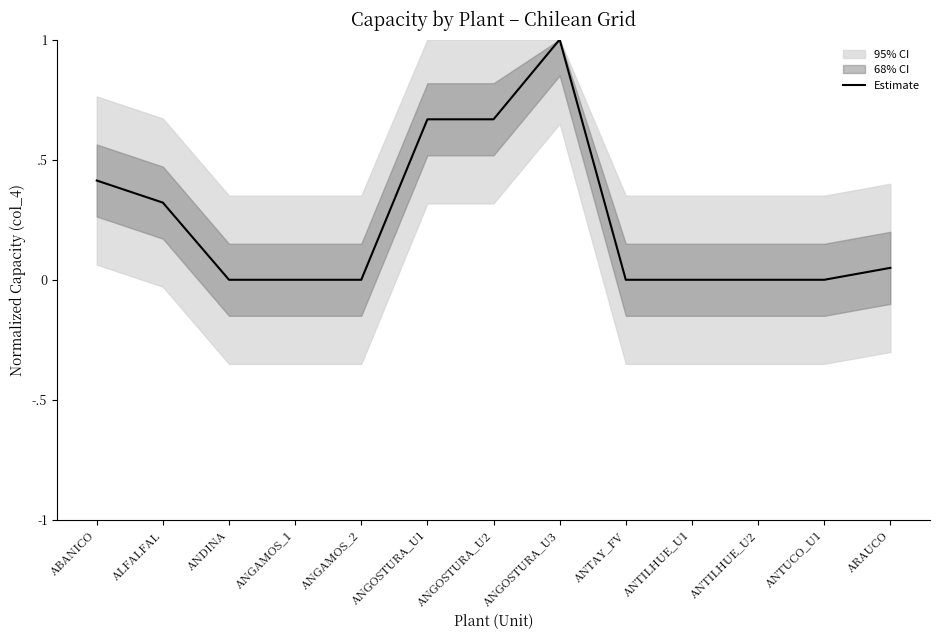

Where is the first local maximum?

ANGOSTURA_U3